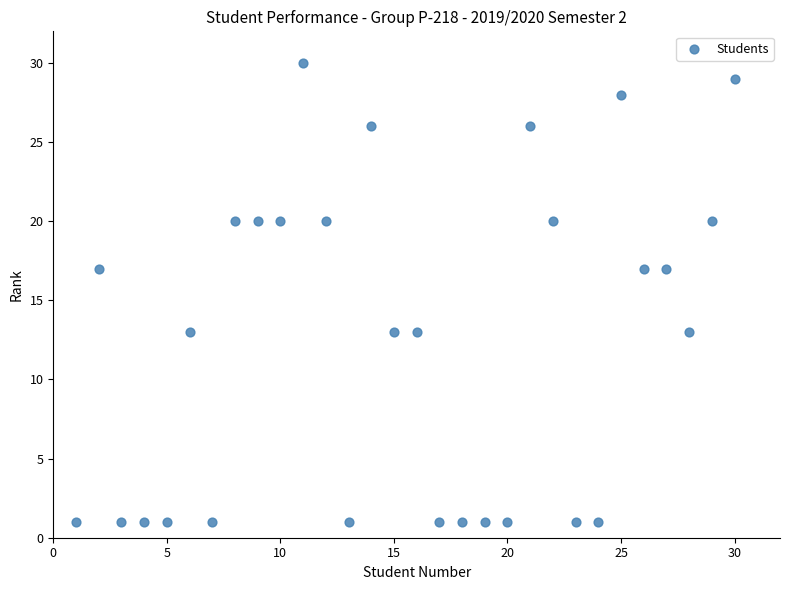

What is the range of X values (max minus min)?

29